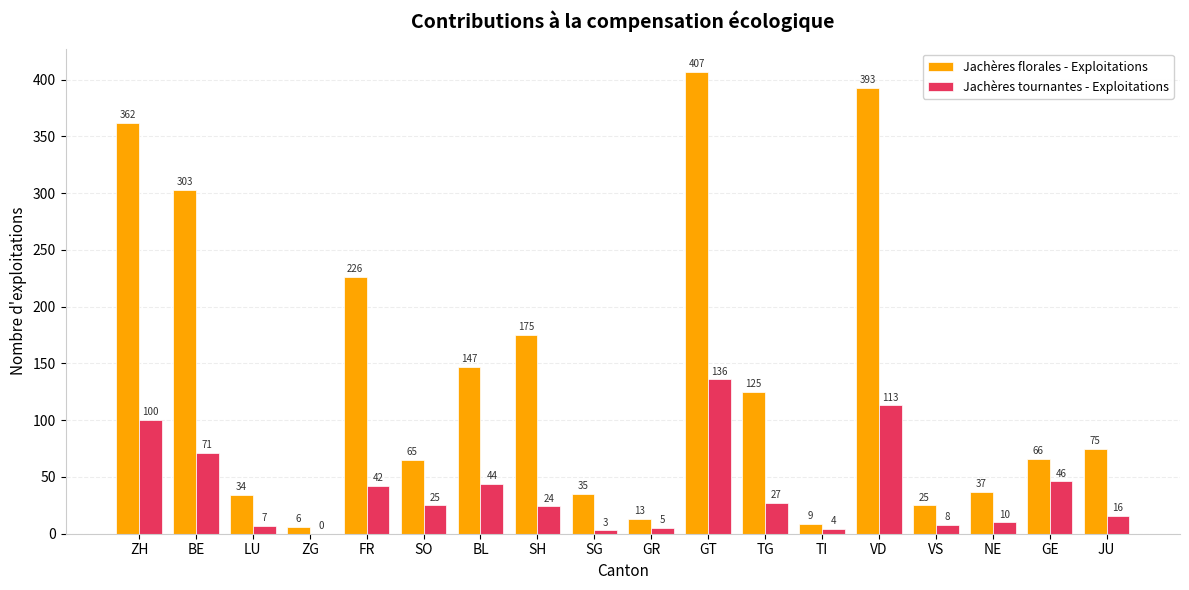

At which category is the sum across all series the highest?

GT